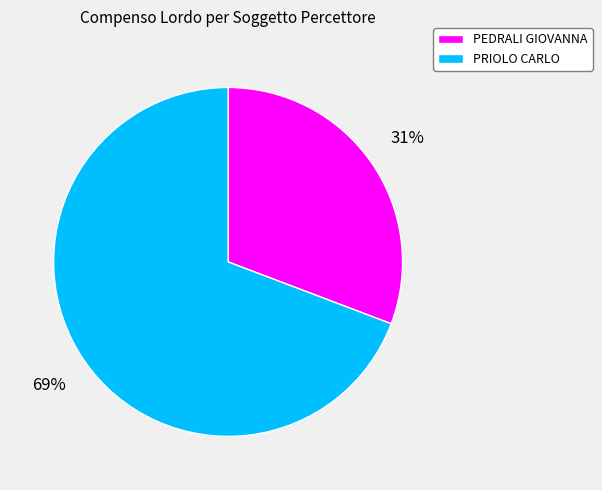

Is it true that PEDRALI GIOVANNA is 31% of the pie?

True